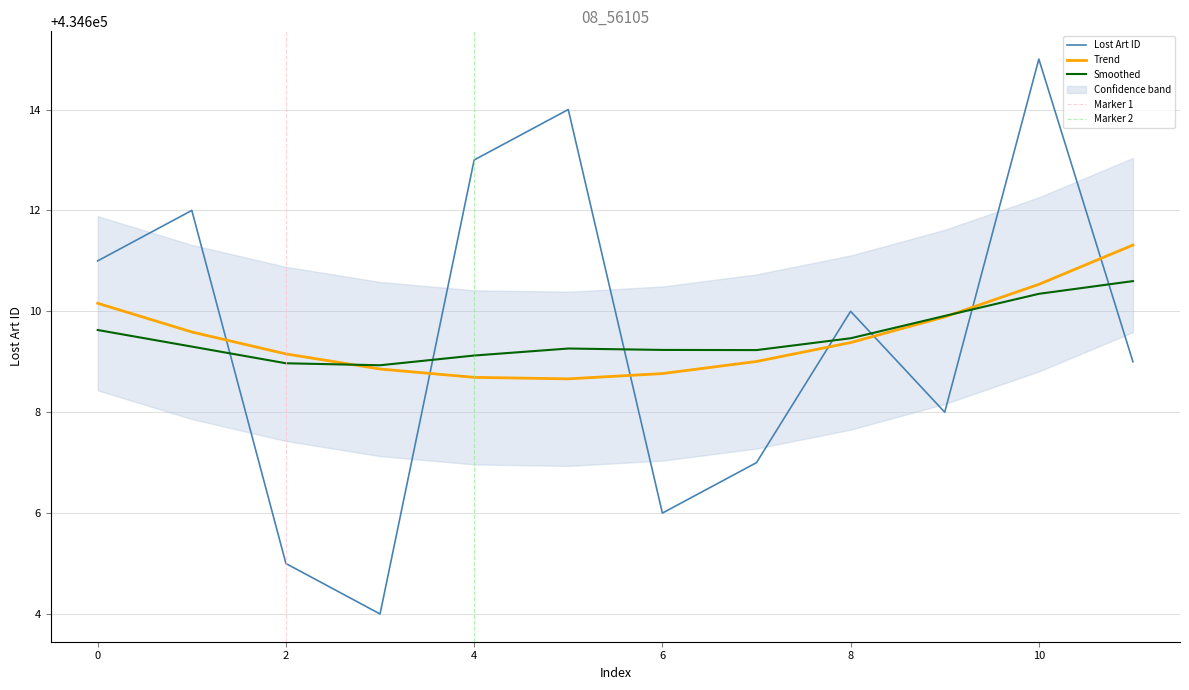

After their last crossing, which series has the higher values: Smoothed or Lost Art ID?

Smoothed